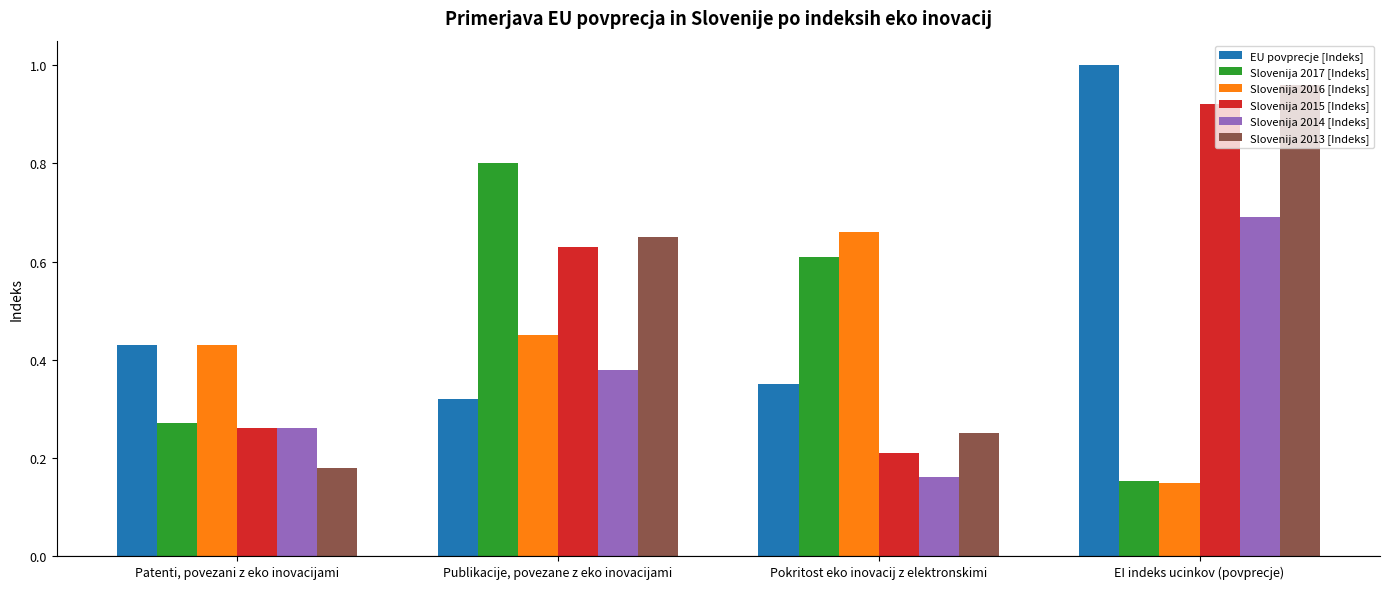

At how many categories does at least one series exceed 0?

4